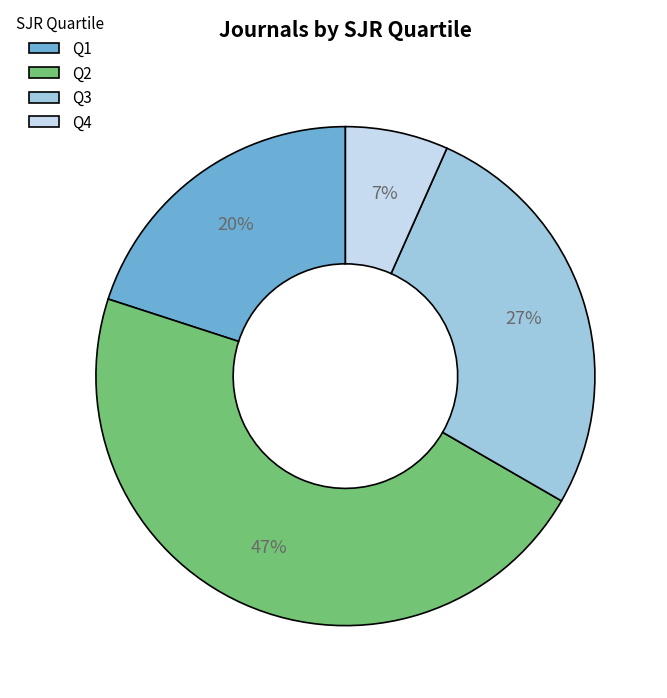

Which category has the smallest portion of the pie?

Q4